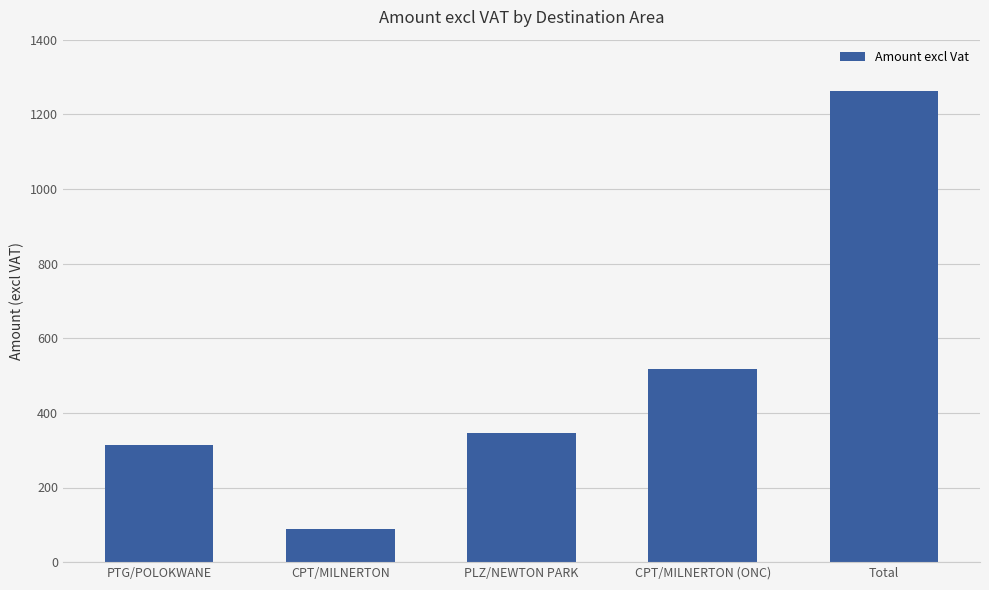

What is the sum of all values?

2527.4